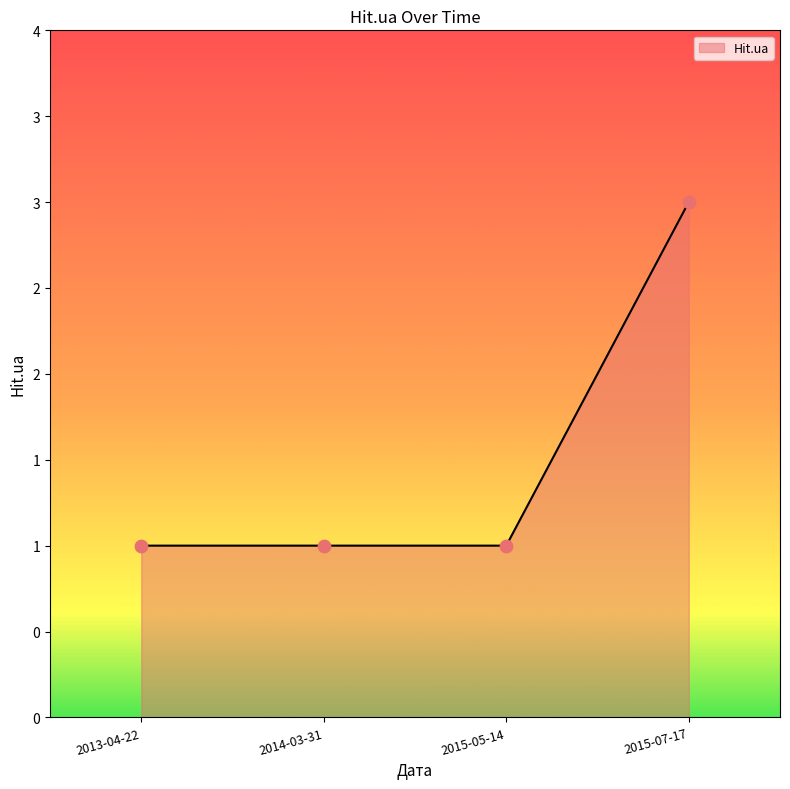

Does the chart have visible grid lines?

No